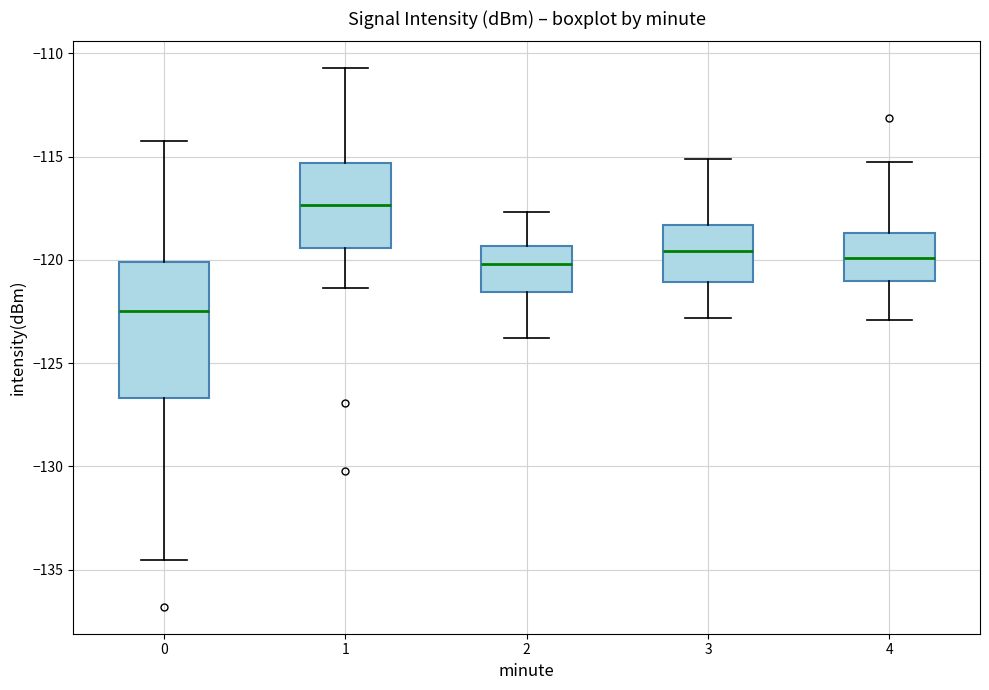

Reading left to right, read every box against the y-axis: the position of its median line, the range the box covers, and the ends of its whiskers. The values are not printed on the chart, so give them approximately, as read against the axis.

0: median -122.5, box -126.5 to -120.0, whiskers -134.5 to -114.5
1: median -117.5, box -119.5 to -115.5, whiskers -121.5 to -110.5
2: median -120.0, box -121.5 to -119.5, whiskers -124.0 to -117.5
3: median -119.5, box -121.0 to -118.5, whiskers -123.0 to -115.0
4: median -120.0, box -121.0 to -118.5, whiskers -123.0 to -115.0